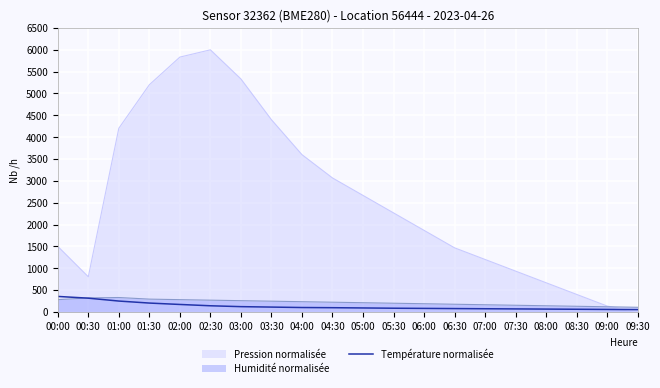

What is the total value across all series at 00:00?

2134.0